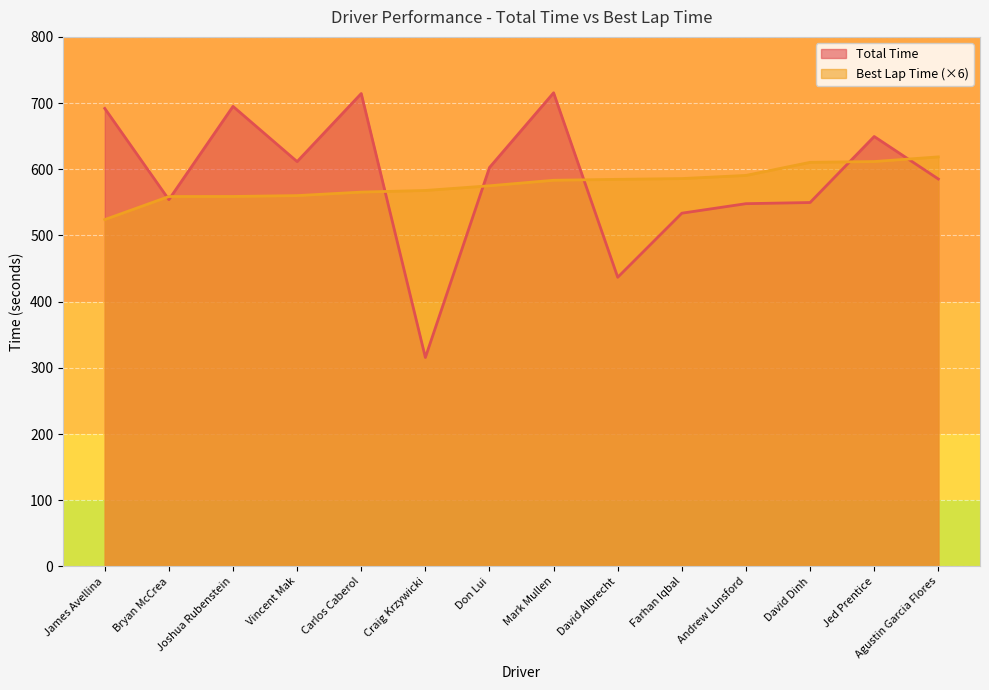

At which label is Total Time closest to 515?

Farhan Iqbal